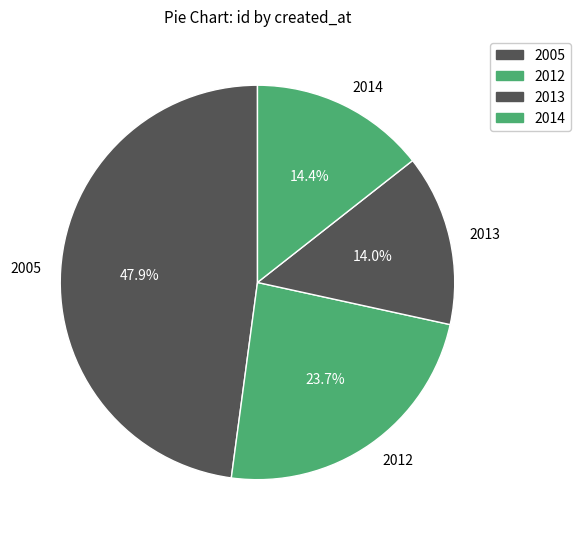

Which has a higher value, 2012 or 2014?

2012